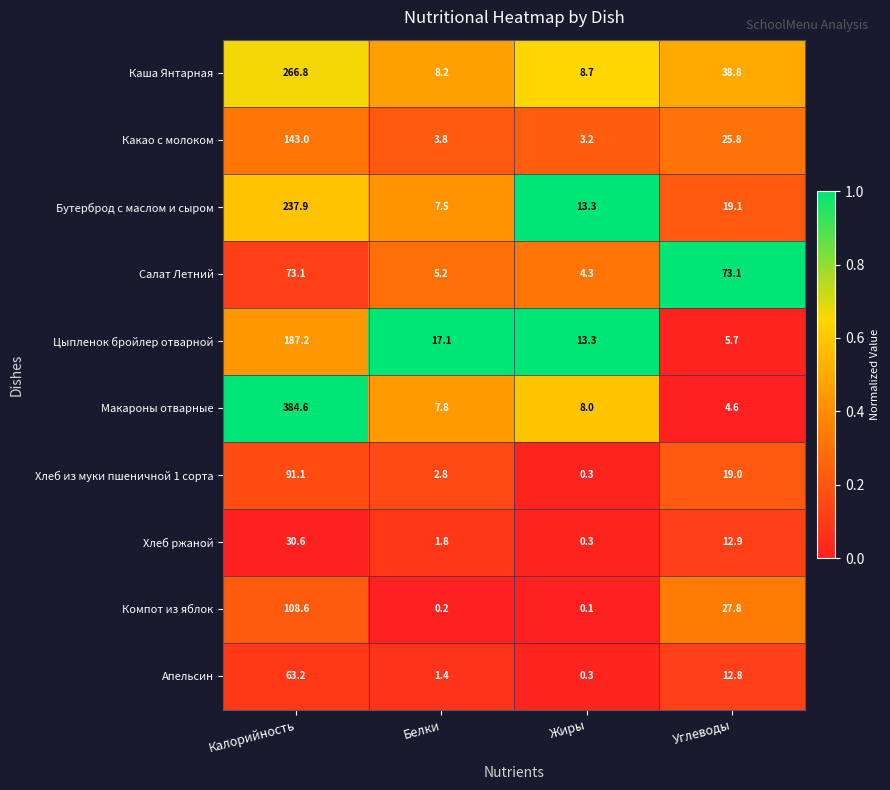

Which series has the largest range (max minus min)?

Макароны отварные